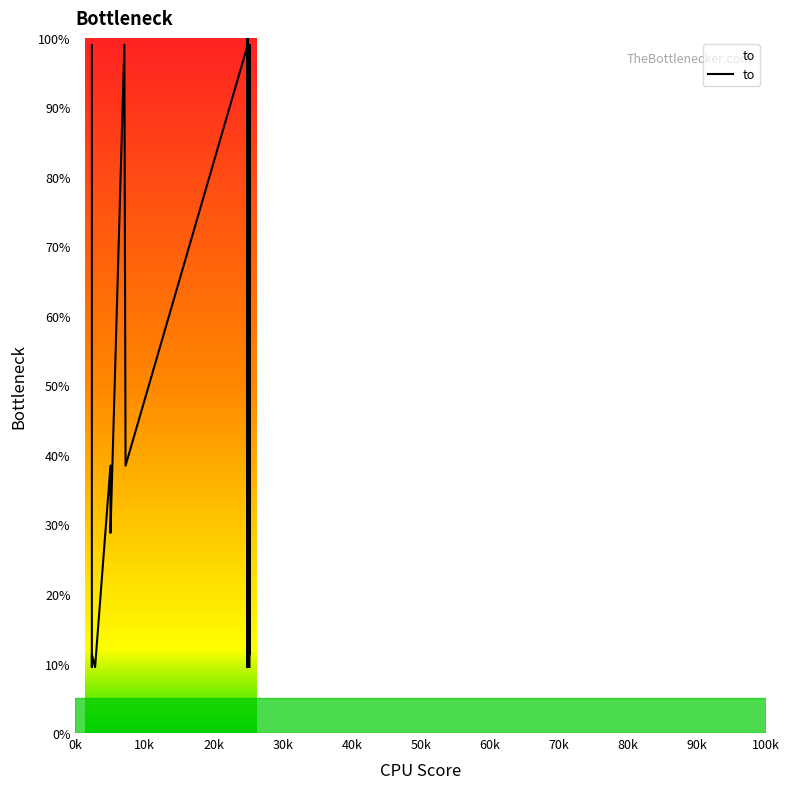

Reading left to right, what are all the values shown in this chart?

99.0	9.5	11.3	9.5	38.5	28.8	99.0	38.5	99.0	99.0	100.0	99.0	99.0	11.3	9.5	100.0	99.0	99.0	9.5	11.3	99.0	99.0	99.0	11.3	9.5	100.0	9.5	99.0	11.3	9.5	11.3	99.0	28.8	38.5	20.1	28.1	11.3	99.0	99.0	9.5